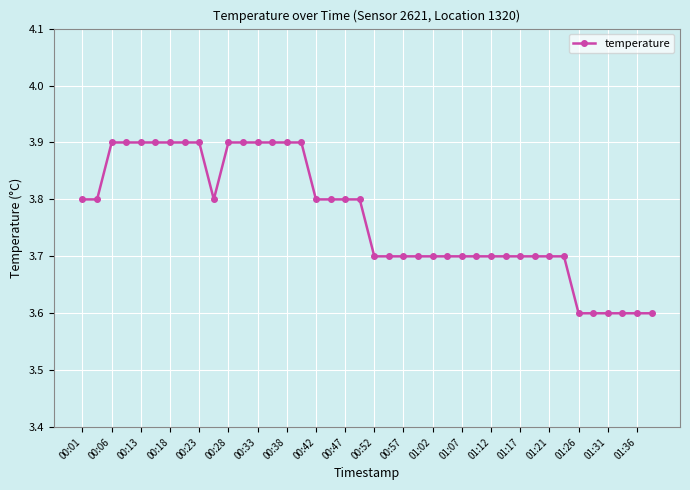

What is the difference between the second highest and minimum values?

0.3